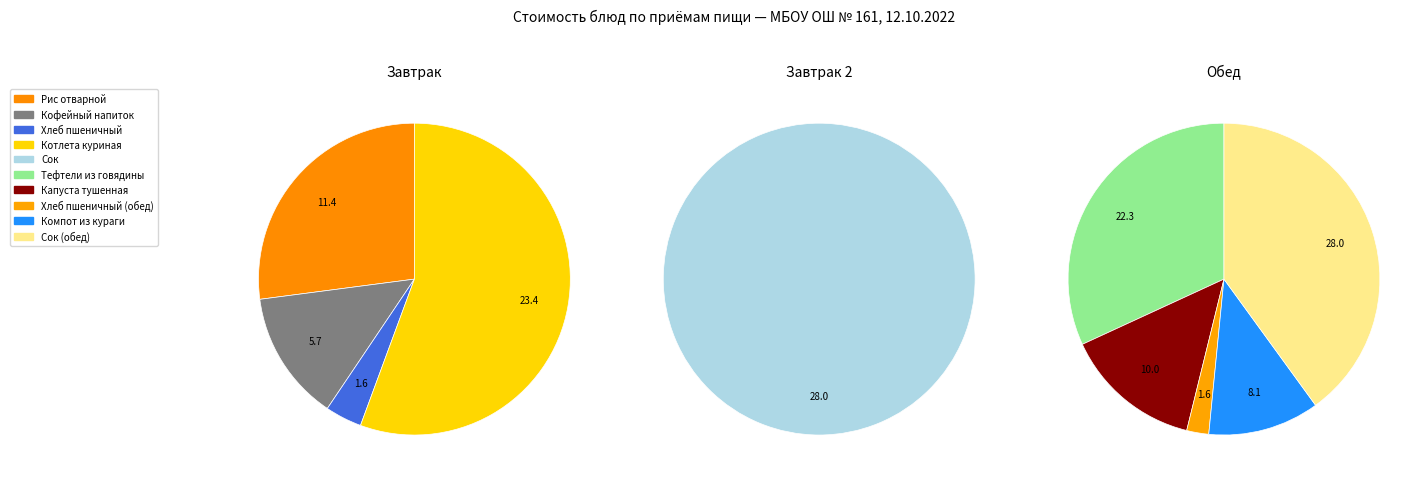

Is there a majority slice in this chart?

No